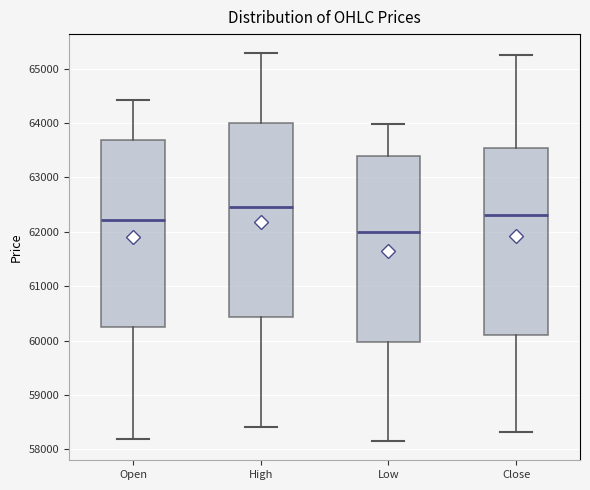

Which box is the tallest, from its lower edge to its upper edge?

High